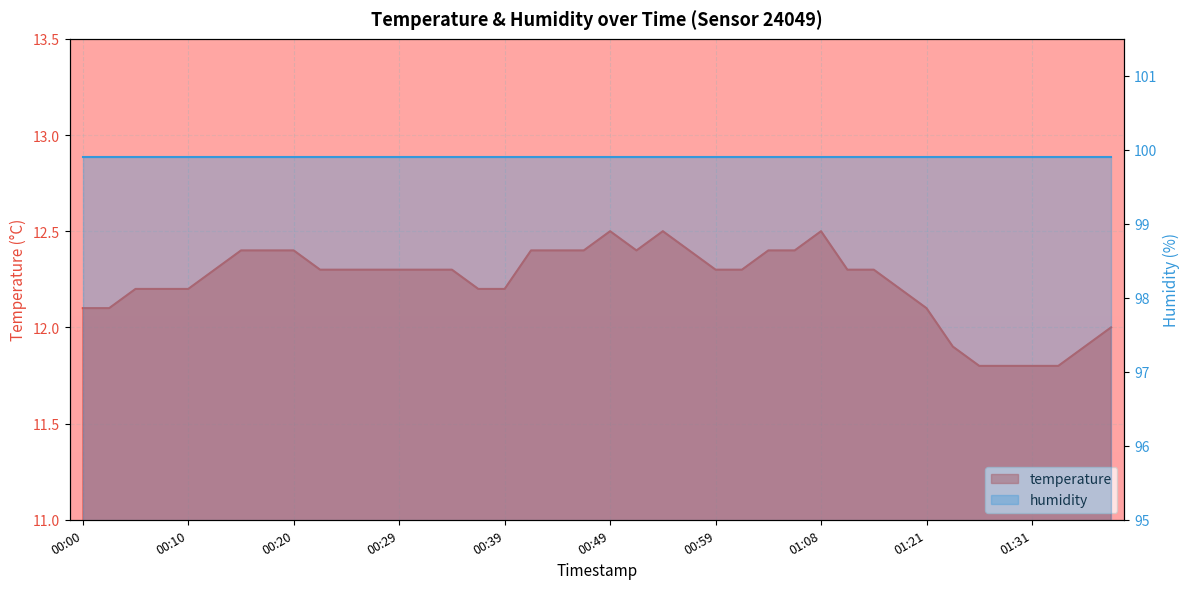

Does the chart display data point markers on the line(s)?

No